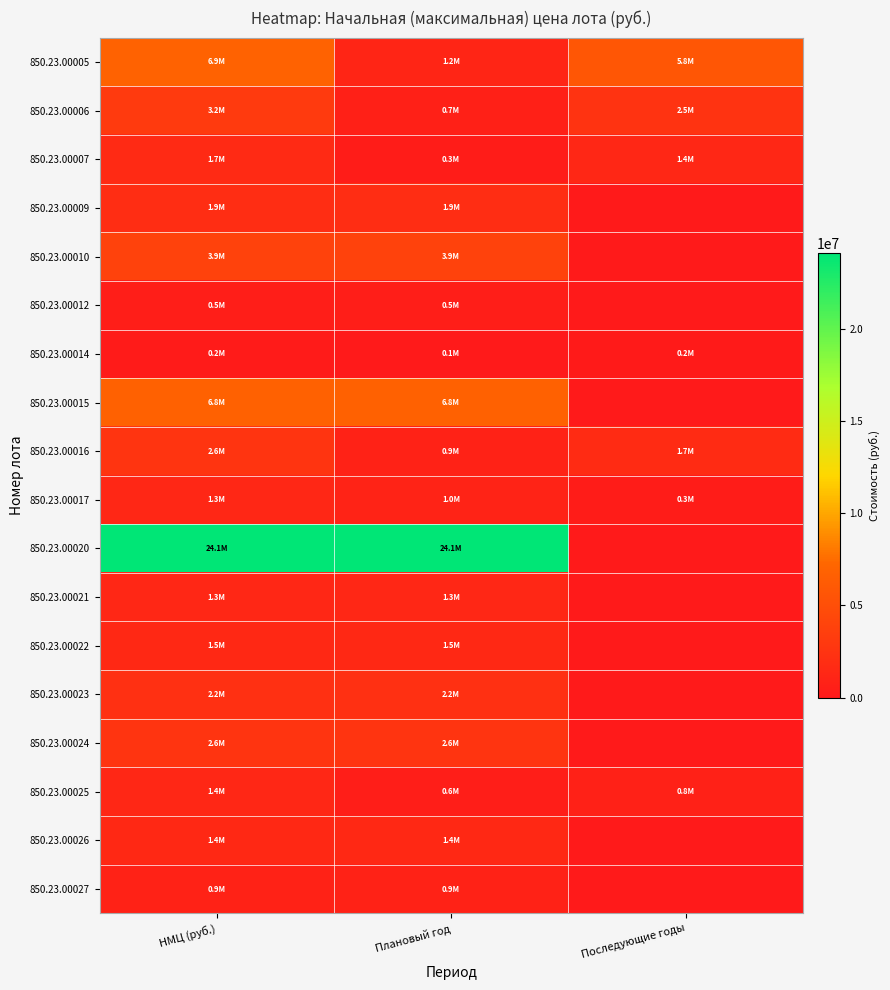

Which series has the largest range (max minus min)?

850.23.00020